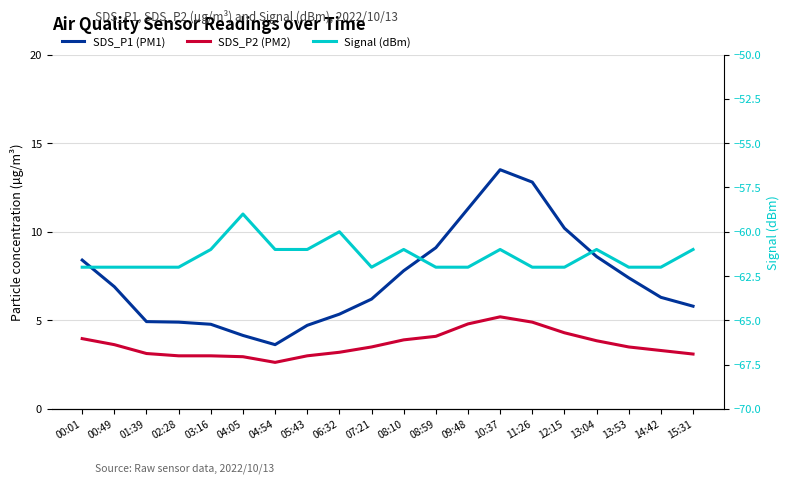

Which series has the widest spread of values?

SDS_P1 (PM1)